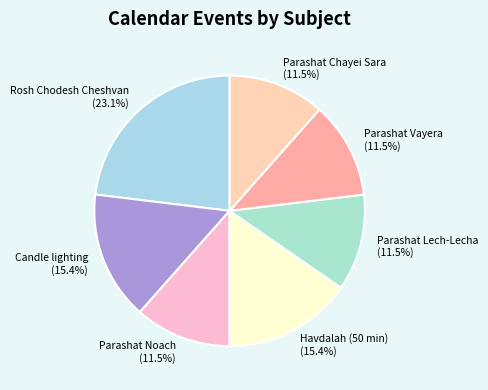

How many slices are in this pie chart?

7